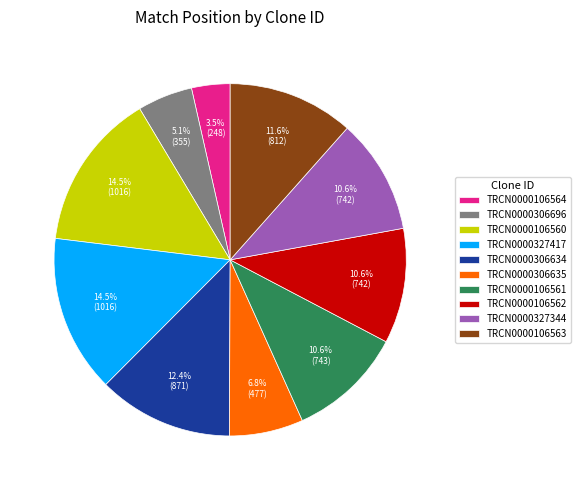

What is the ratio of the value at TRCN0000106560 to the value at TRCN0000106561?

1.4